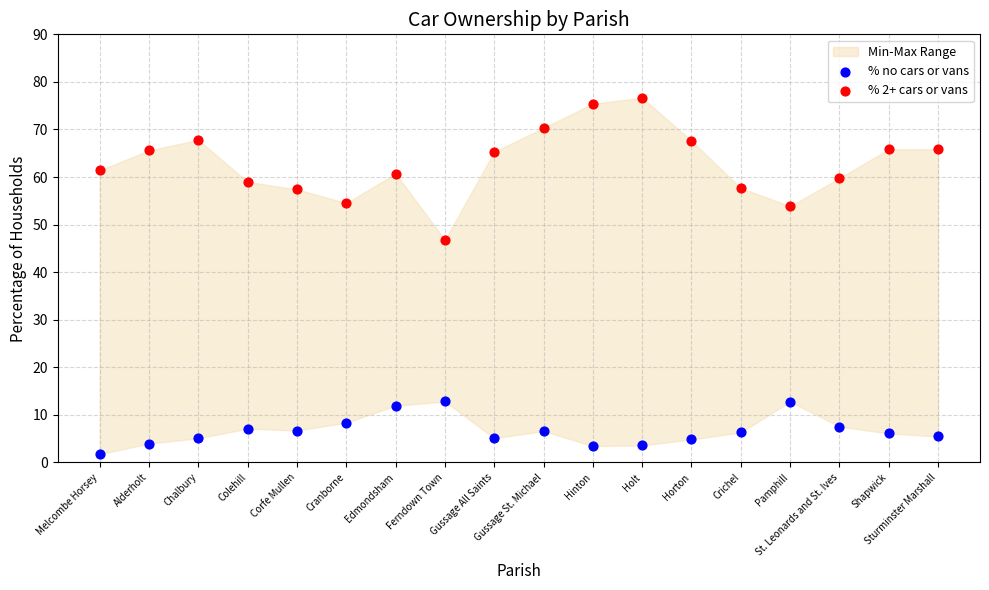

Across all data points, what is the range of Y values (max minus min)?

74.9